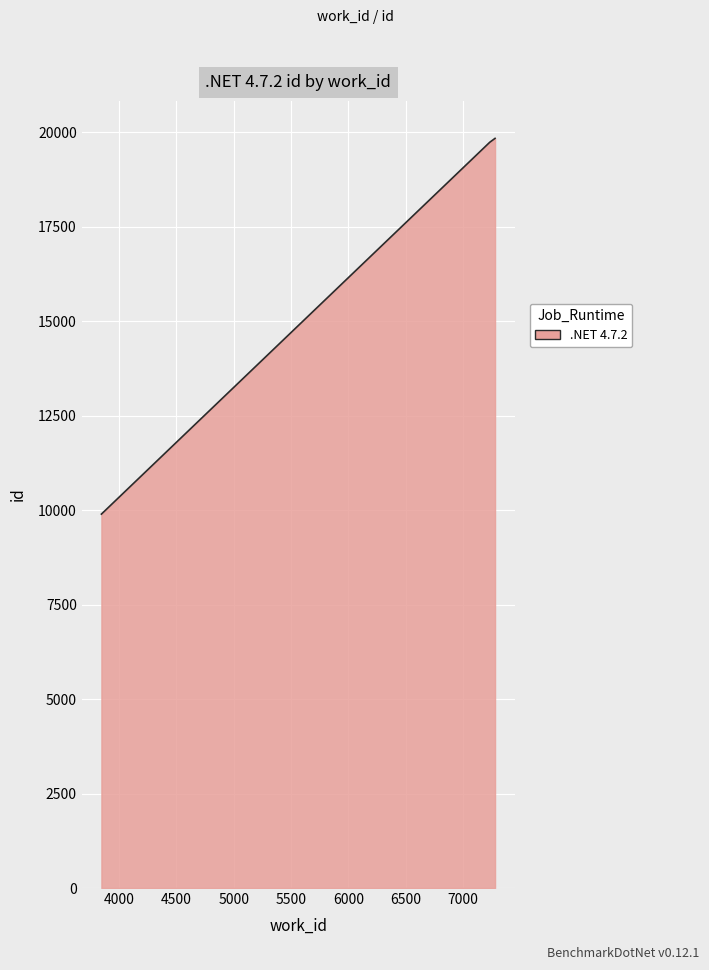

What is the difference between the maximum and minimum values?

9940.0